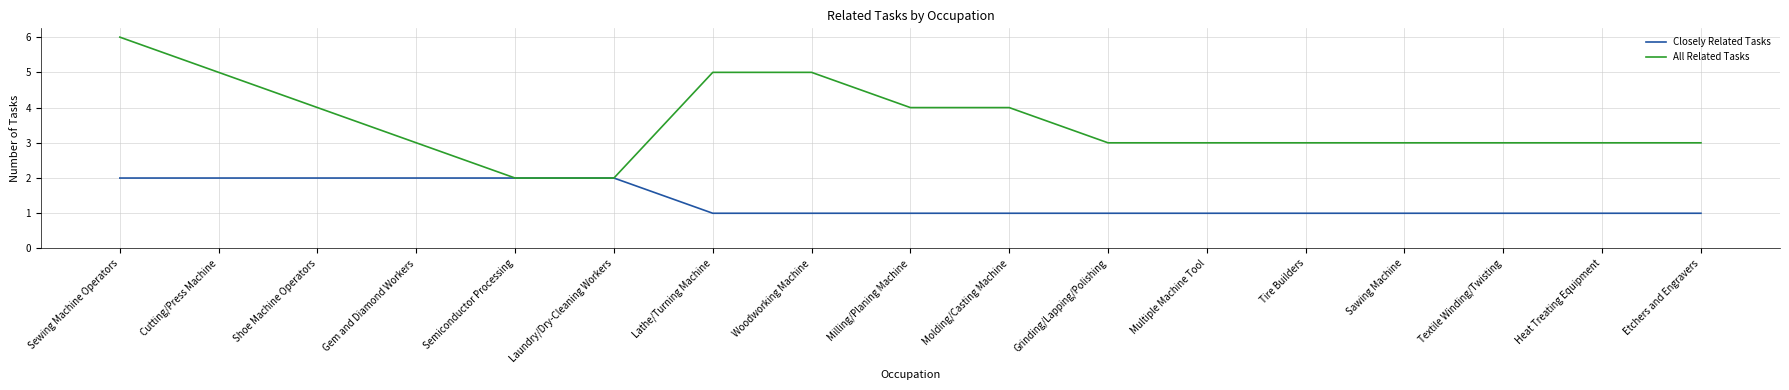

What is the total value across all series at Grinding/Lapping/Polishing?

4